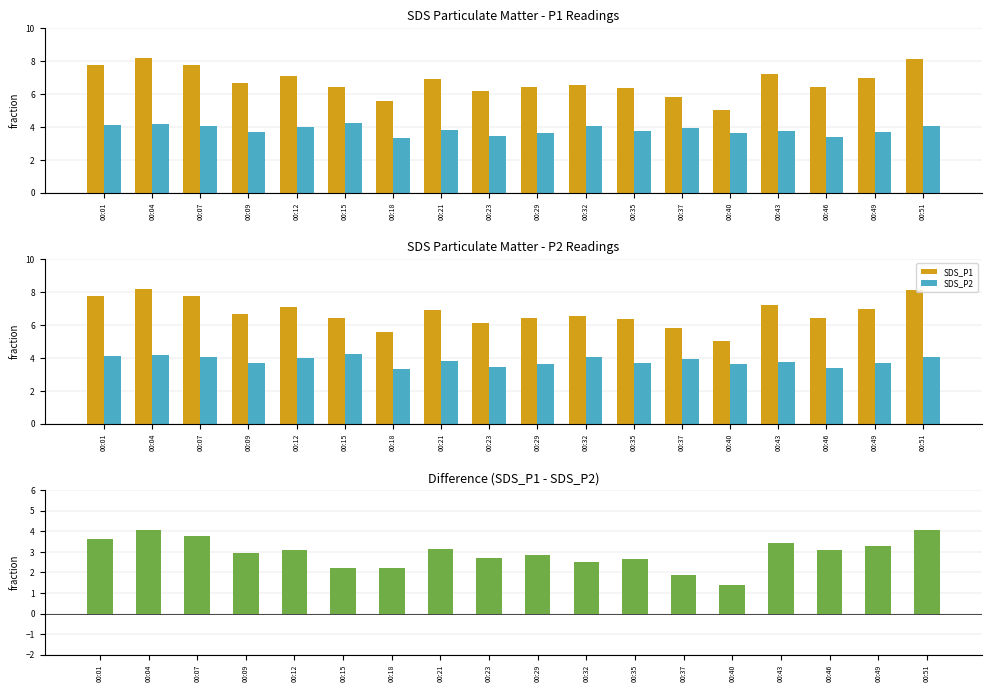

What is the value of the SDS_P2 bar at the 15th from the left?

3.8